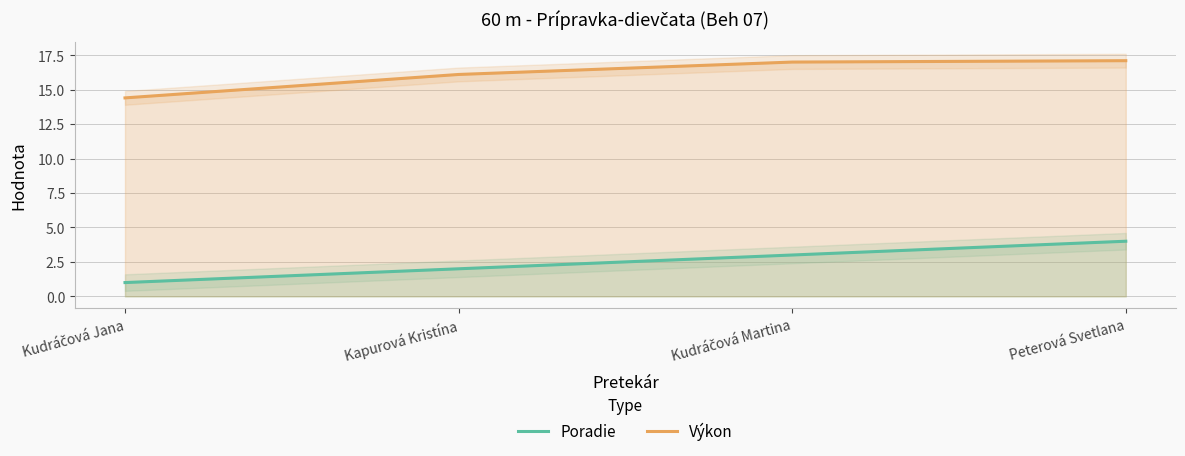

At Kudráčová Martina, list the series in order from smallest to largest.

Poradie, Výkon